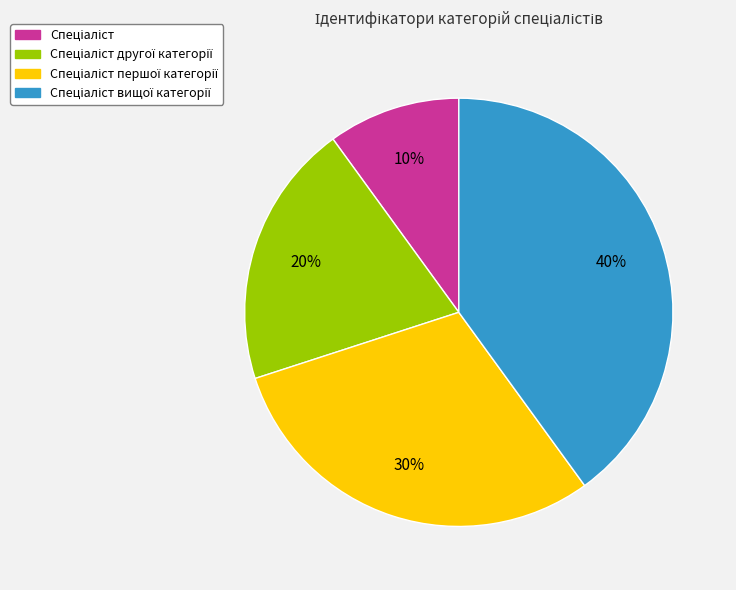

Is there a majority slice in this chart?

No